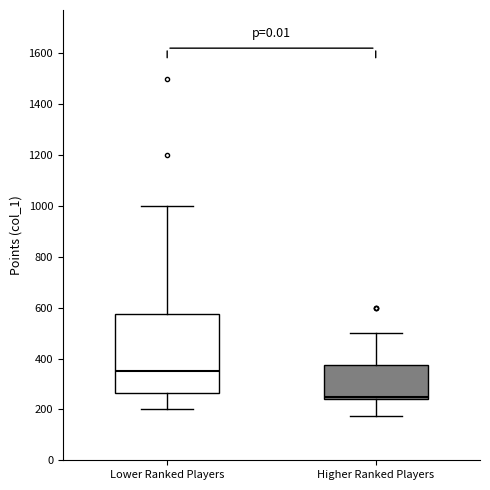

Reading left to right, transcribe this box plot: for each box, give where its median line is, the range the box spans, and where its two whiskers end, as read against the y-axis. The values are not printed on the chart, so give them approximately, as read against the axis.

Lower Ranked Players: median 360, box 260 to 580, whiskers 200 to 1000
Higher Ranked Players: median 260, box 240 to 380, whiskers 180 to 500